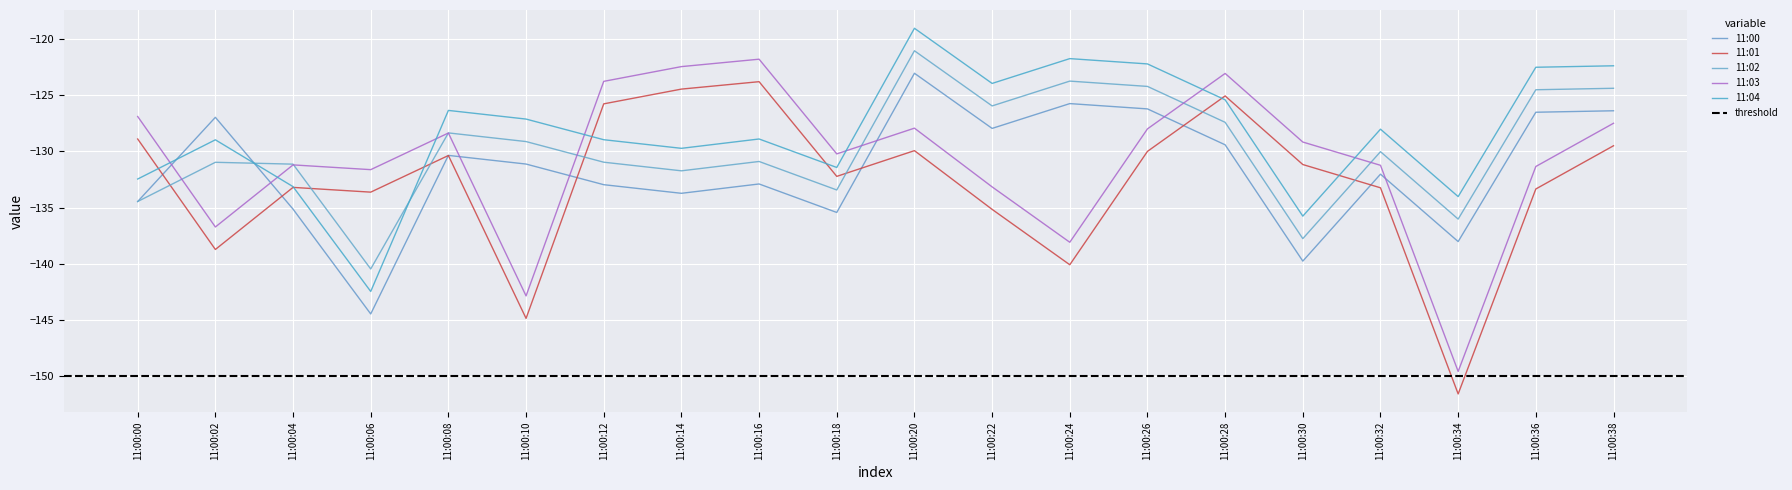

Between 11:00:16 and 11:00:28, which series saw the biggest shift?

11:00